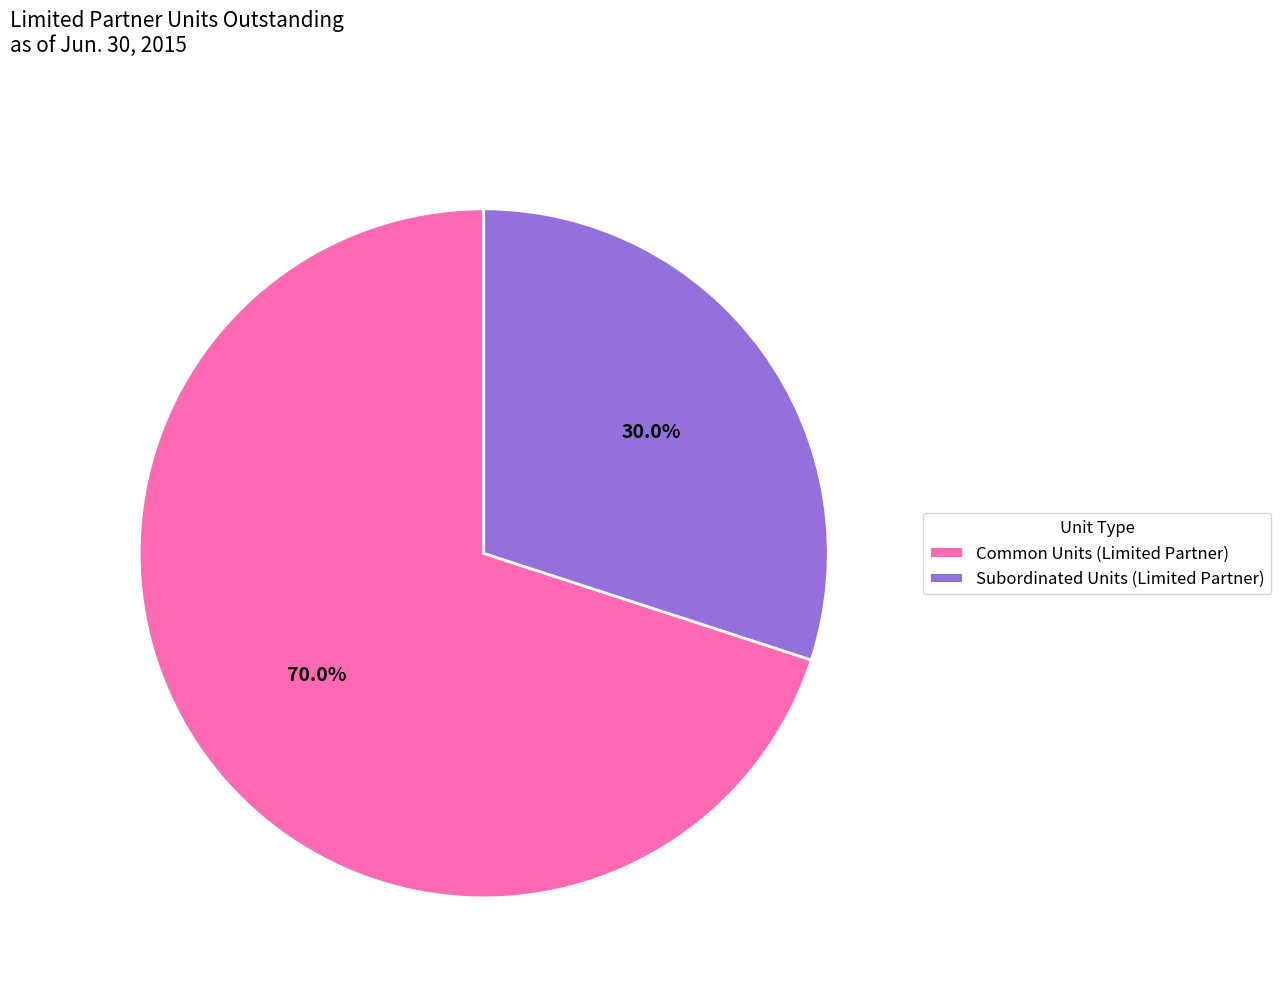

How many segments does this pie chart have?

2